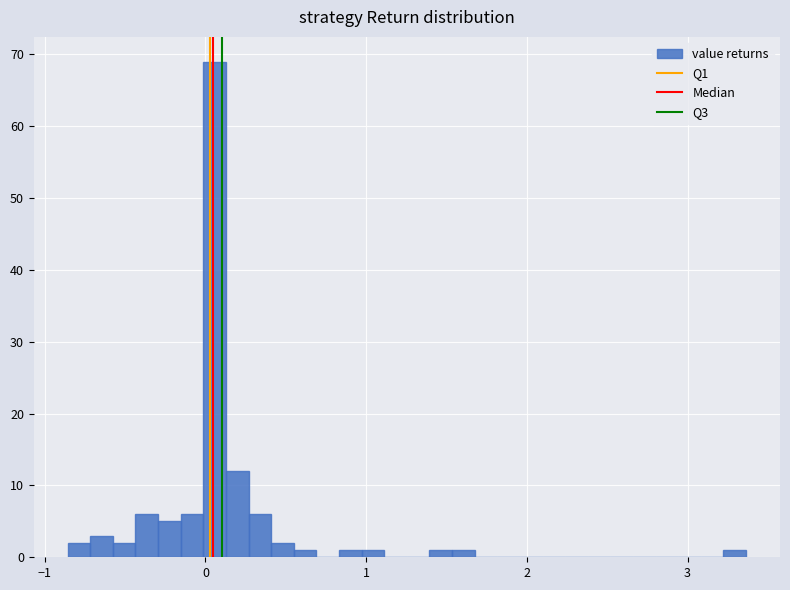

Around what value on the x-axis is the tallest bar? Give the approximate position of its centre, as read against the axis.

0.1